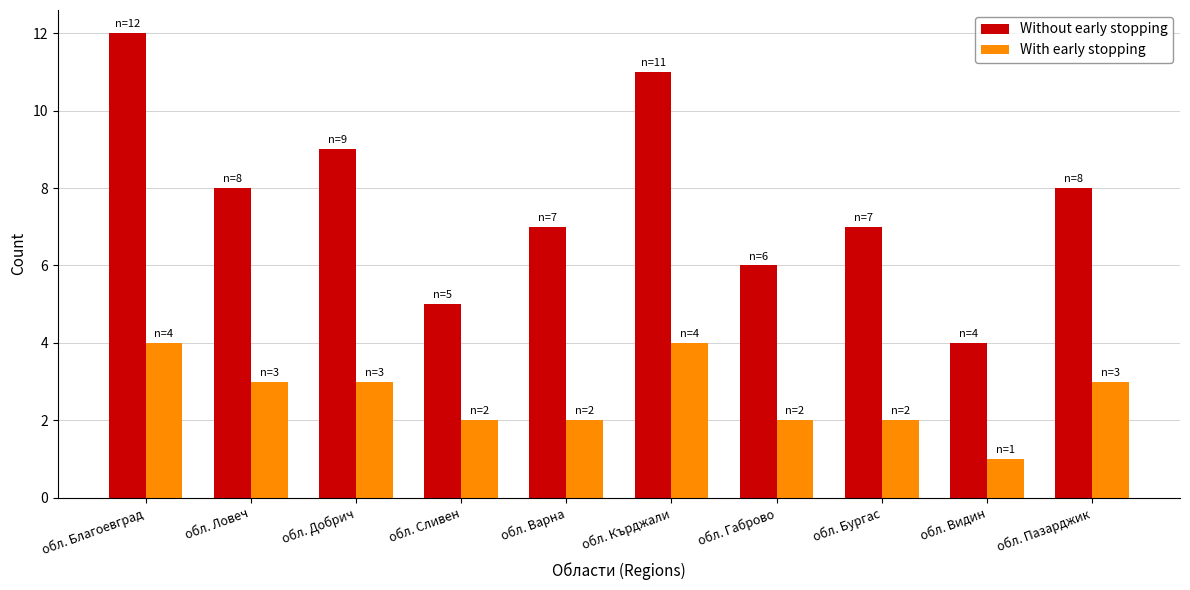

What is the highest value of the With early stopping series?

4